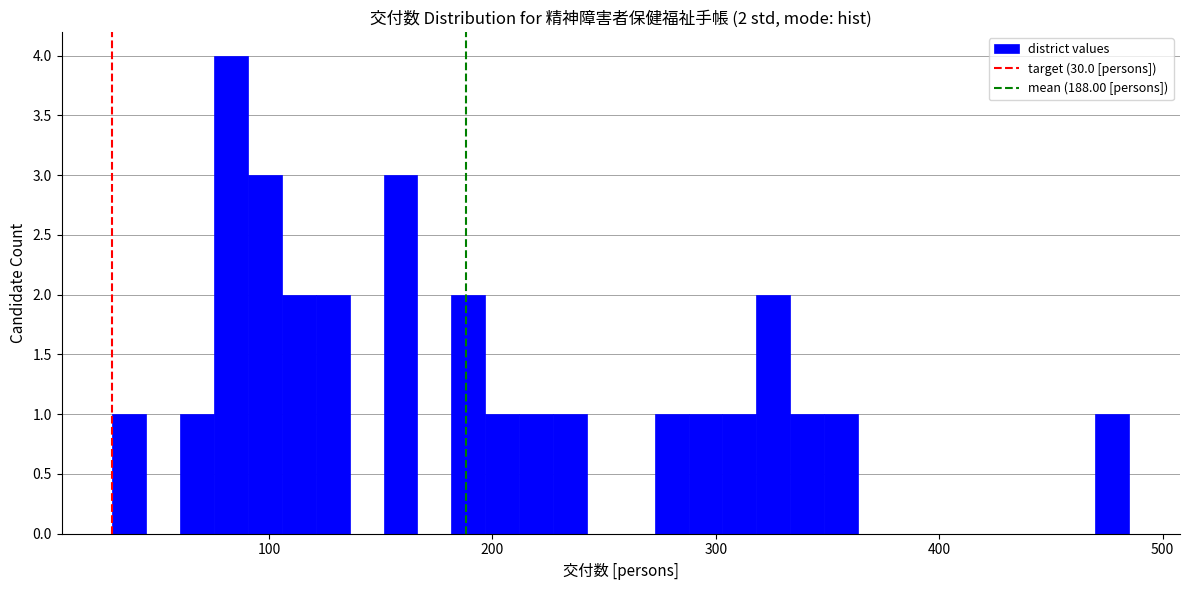

Around what value on the x-axis is the tallest bar? Give the approximate position of its centre, as read against the axis.

80